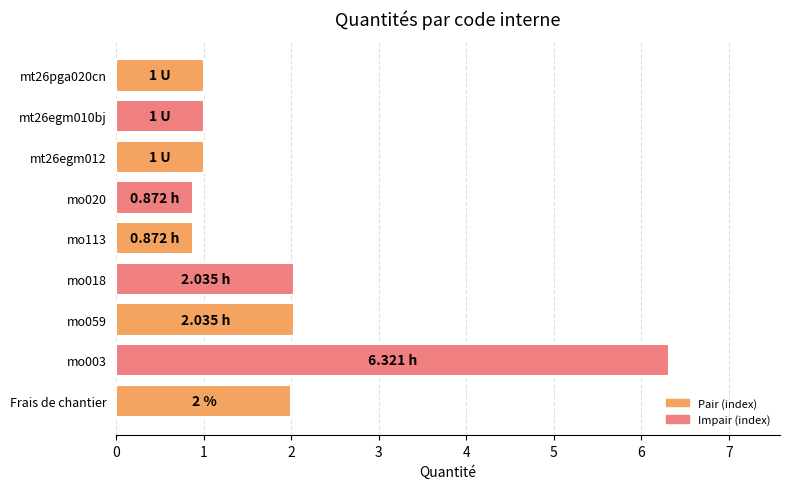

Does the chart contain stacked bars?

No